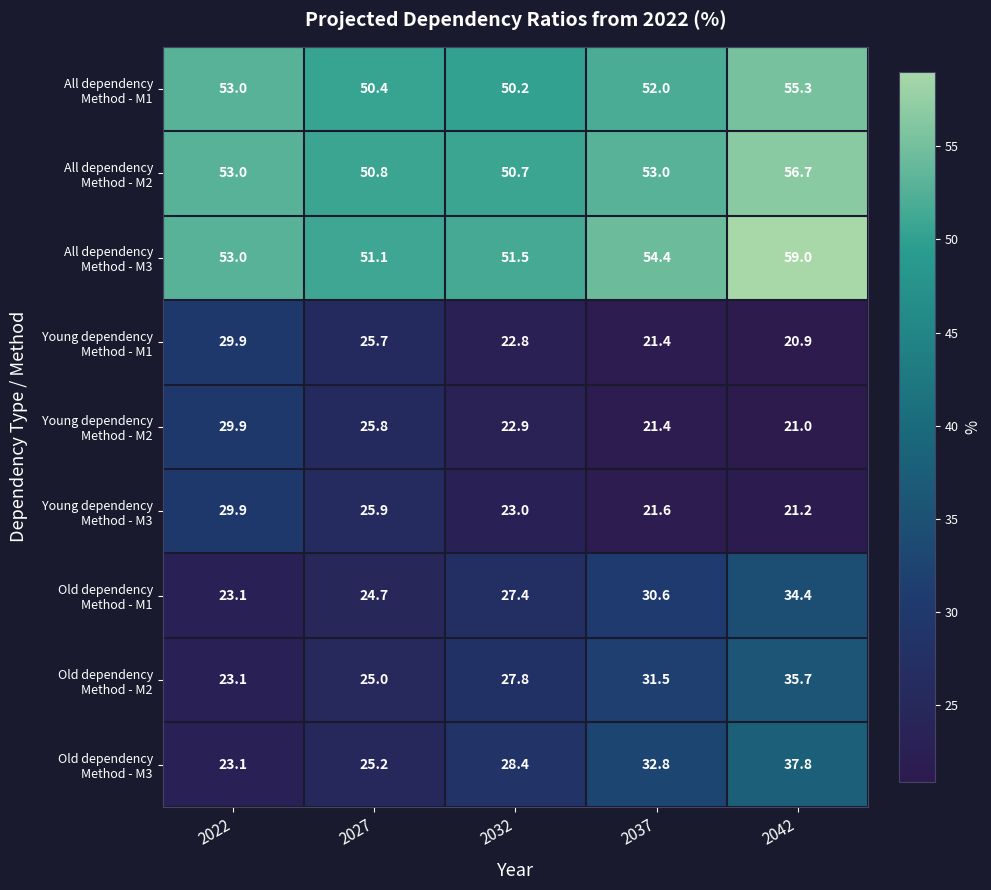

What is the total value across all series at 2032?

304.7